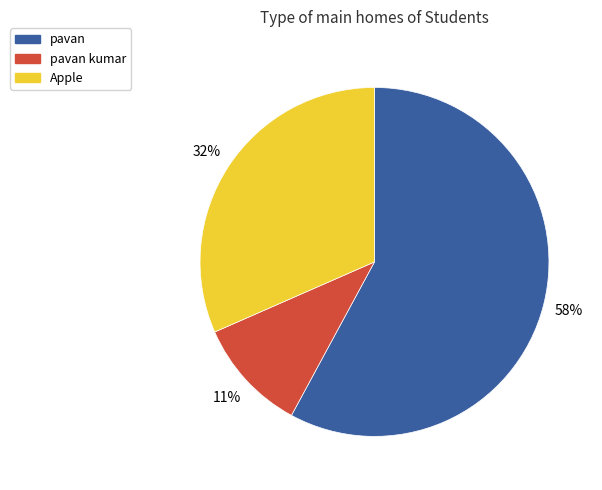

Does pavan account for over 50% of the chart?

Yes